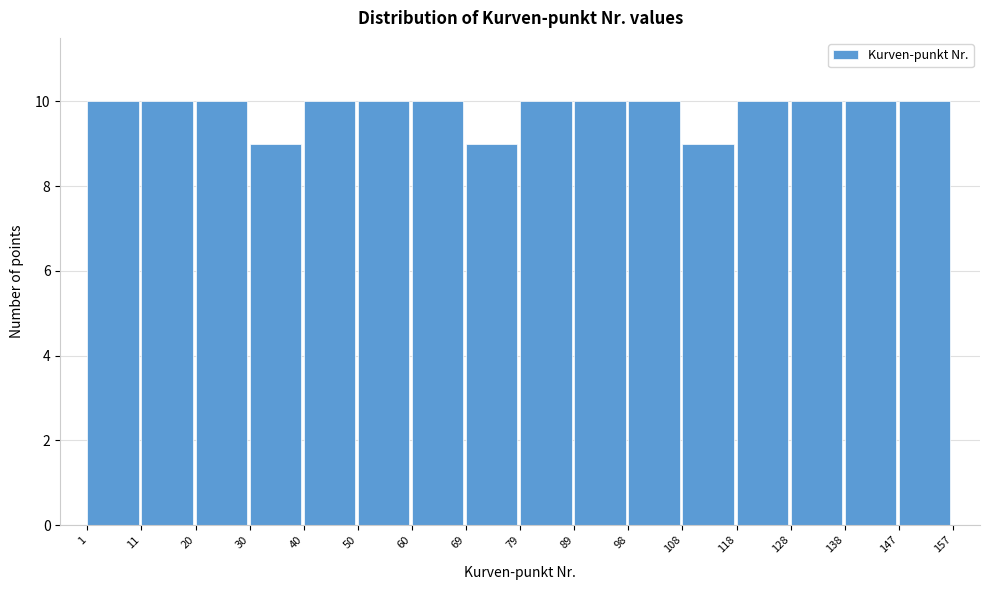

Reading left to right, list every bar in this chart as the range it spans on the x-axis followed by its height. The values are not printed on the chart, so give them approximately, as read against the axis.

1 to 11: 10
11 to 20: 10
20 to 30: 10
30 to 40: 9
40 to 50: 10
50 to 60: 10
60 to 69: 10
69 to 79: 9
79 to 89: 10
89 to 98: 10
98 to 108: 10
108 to 118: 9
118 to 128: 10
128 to 138: 10
138 to 147: 10
147 to 157: 10